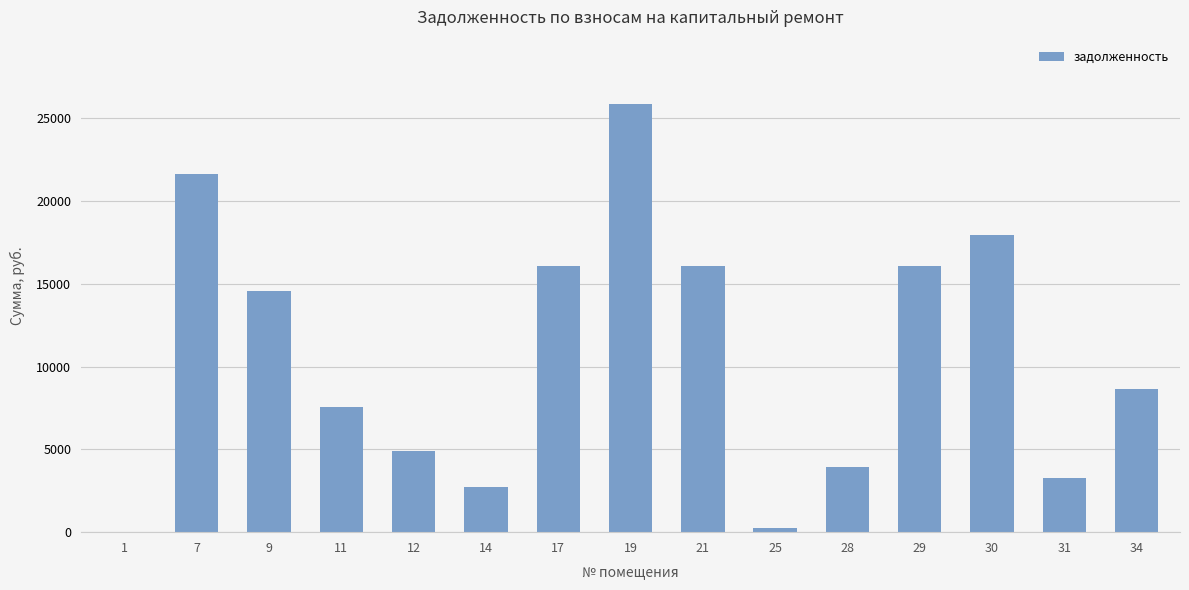

Is it true that the value at 14 is 2699.2?

True